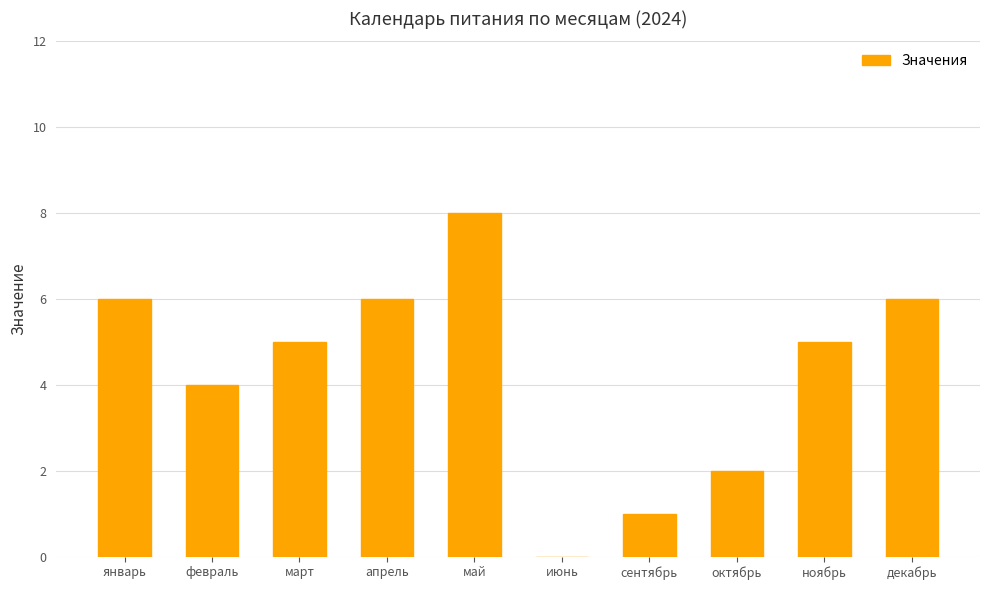

Approximately how many times larger is the value at апрель compared to октябрь?

3.0